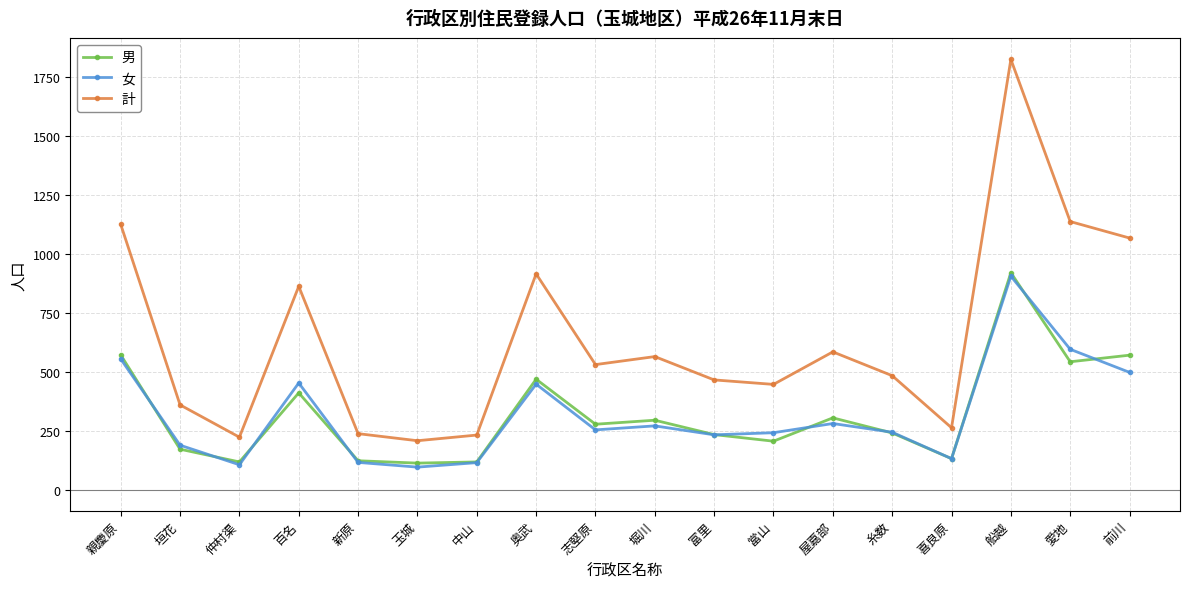

Which category has the highest value in the 男 series?

船越